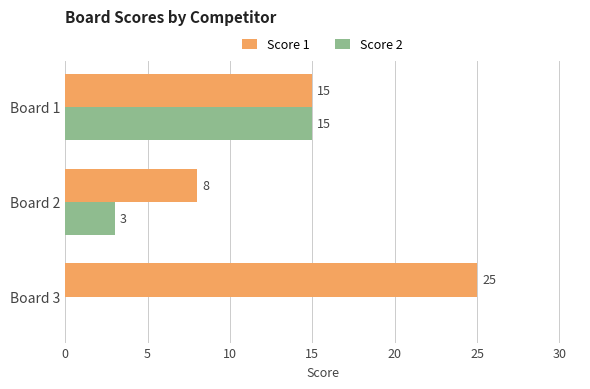

Which series has the largest total across all categories?

Score 1